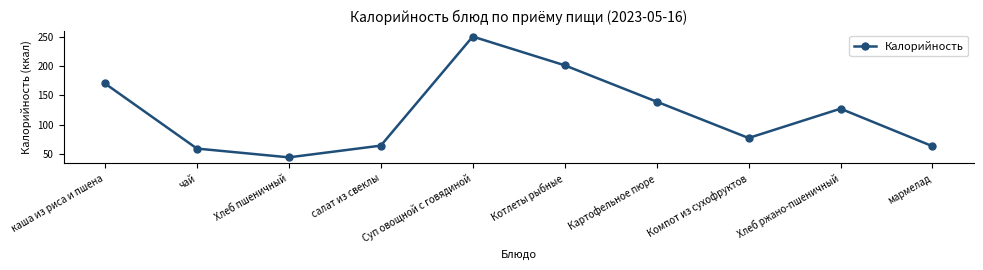

Reading left to right, what are all the values shown in this chart?

170	59	44	64	250	201	139	77	127	63